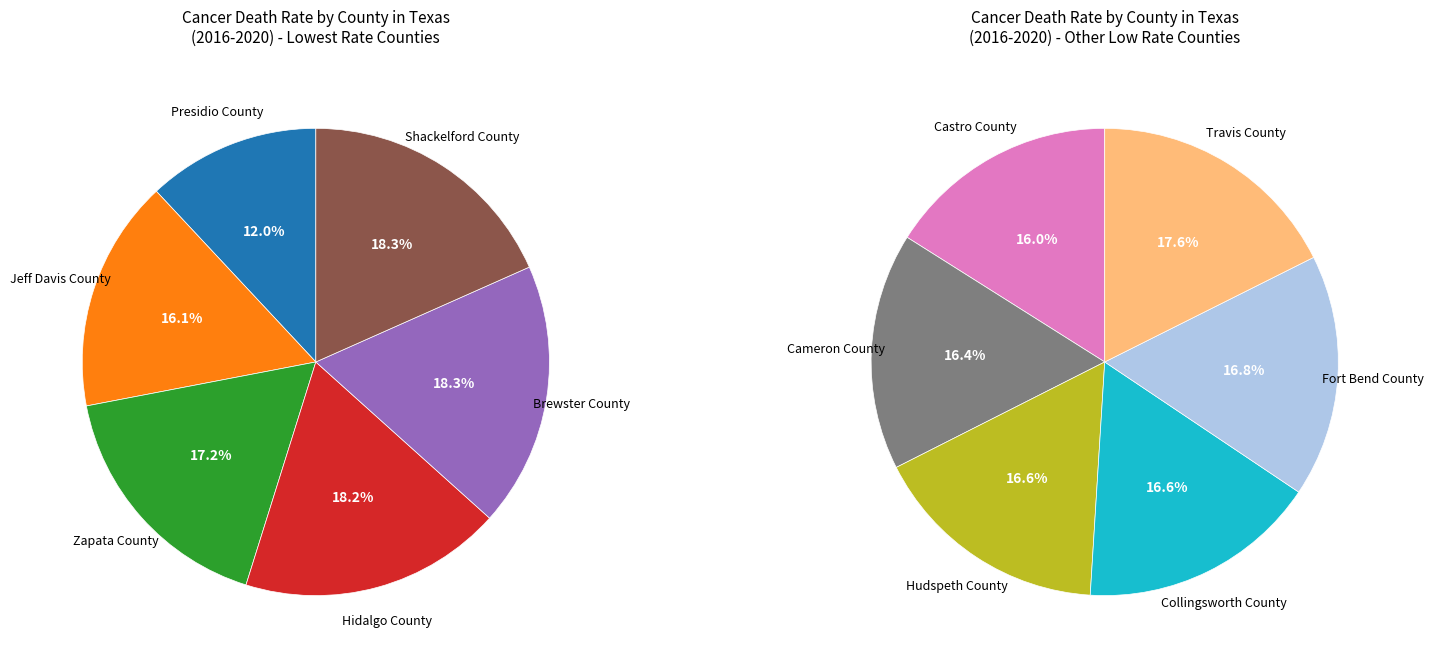

How many segments does this pie chart have?

12